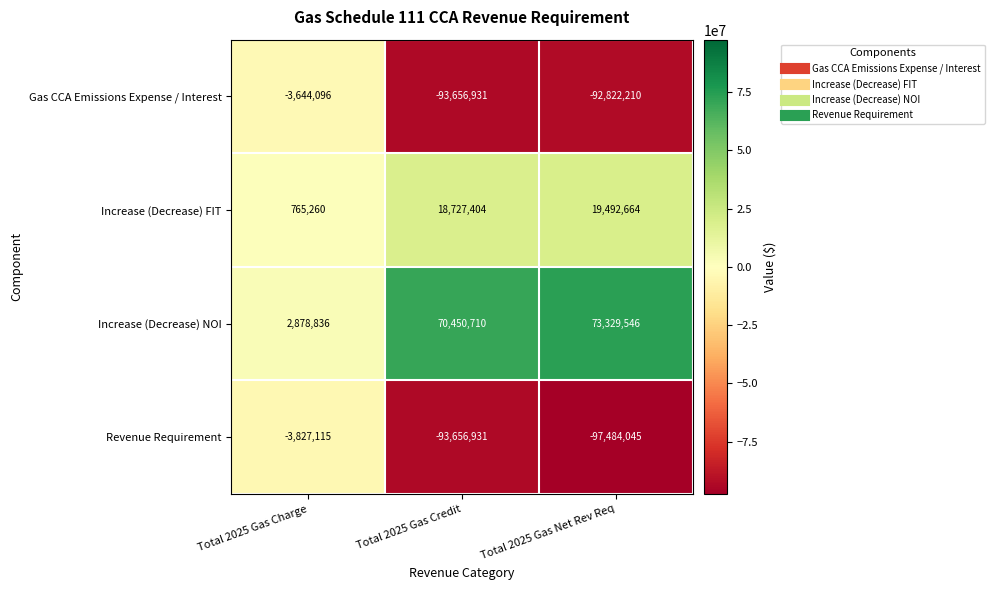

Reading left to right, extract all data points from this chart.

Gas CCA Emissions Expense / Interest: -3644096	-93656931	-92822210
Increase (Decrease) FIT: 765260	18727404	19492664
Increase (Decrease) NOI: 2878836	70450710	73329546
Revenue Requirement: -3827115	-93656931	-97484045